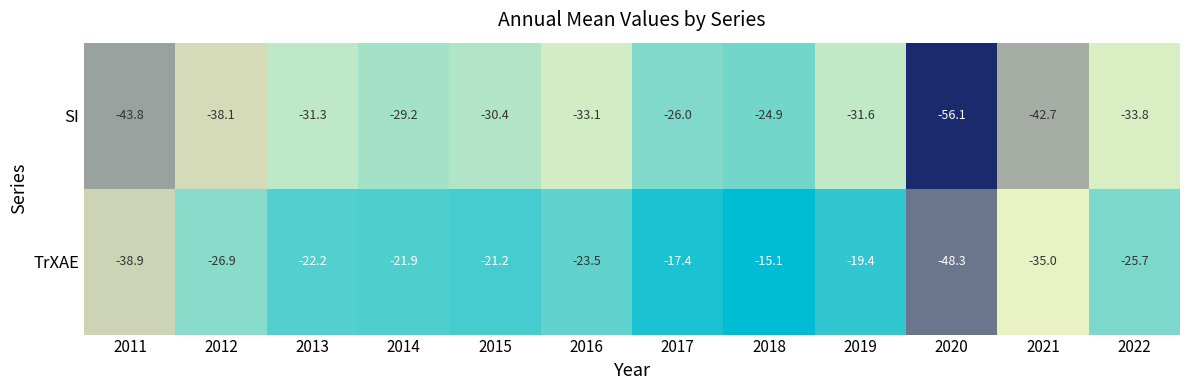

Where does the TrXAE series first go above -22?

2014